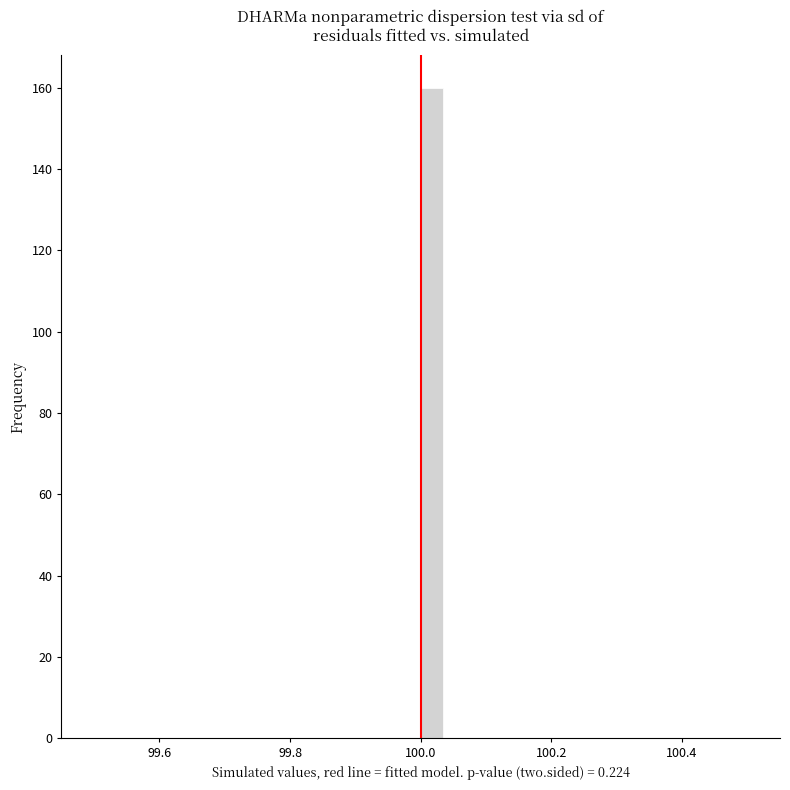

Read against the x-axis, roughly where is the centre of the tallest bar?

100.02